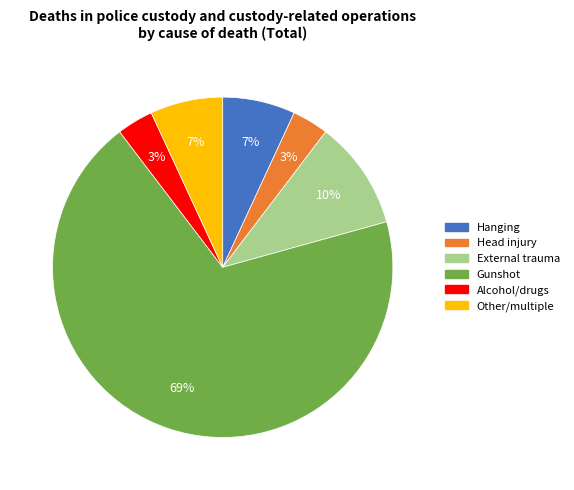

Count the number of slices in the pie.

6